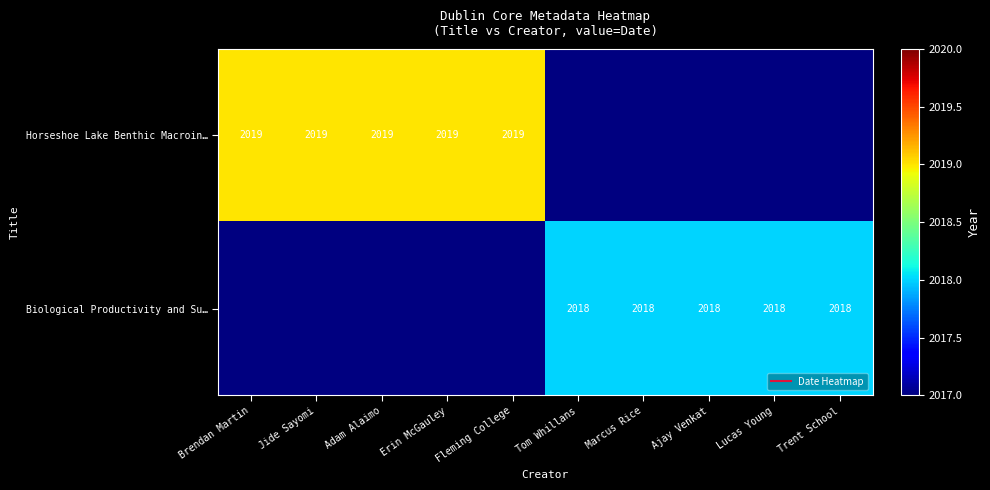

Between Erin McGauley and Tom Whillans, which is larger?

Tom Whillans